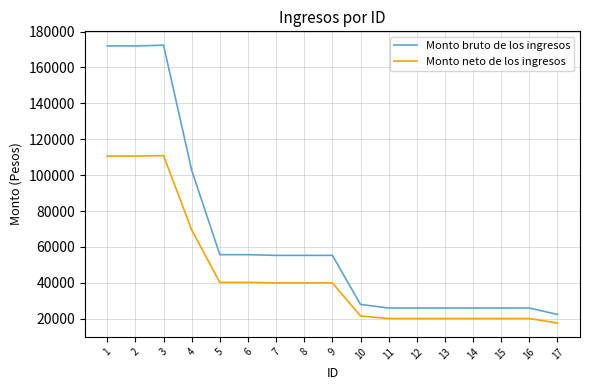

What is the smallest value displayed?

17663.2